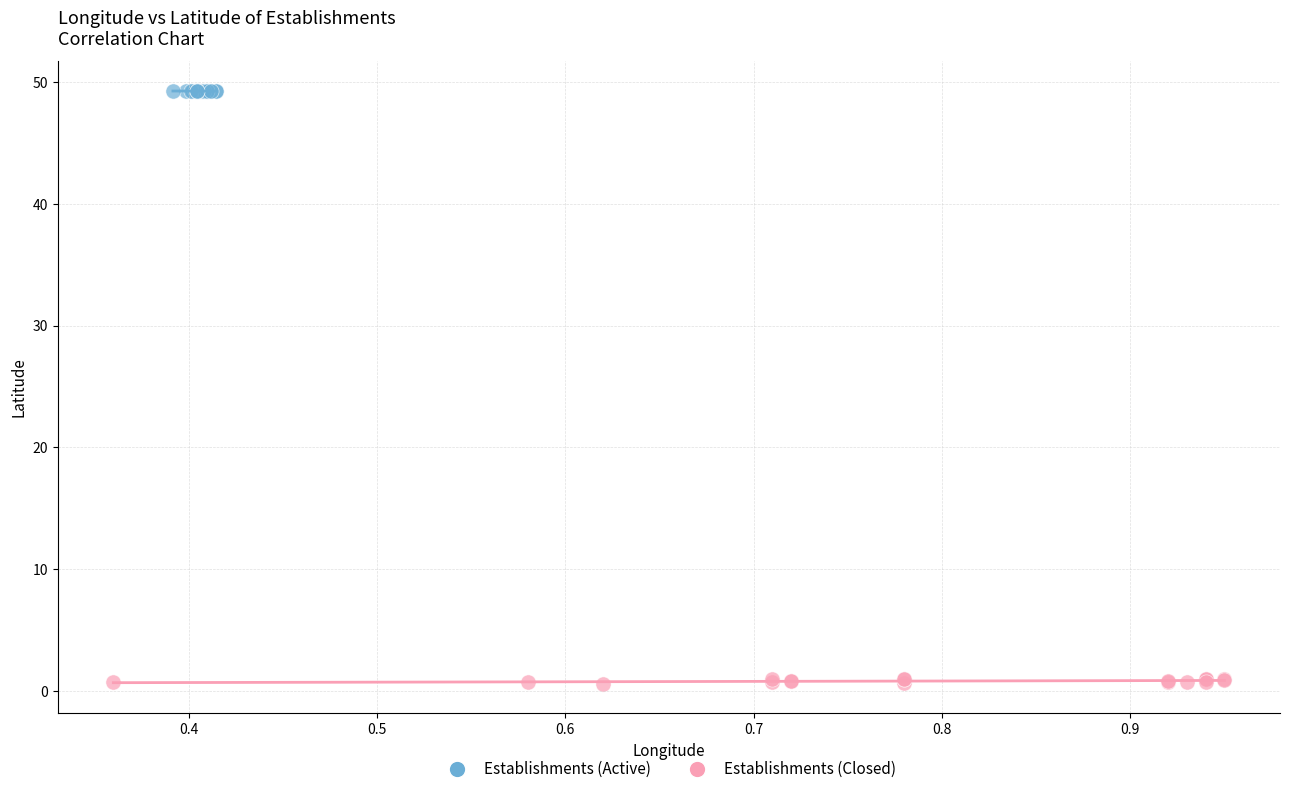

Which series reaches the maximum Y coordinate?

Establishments (Active)